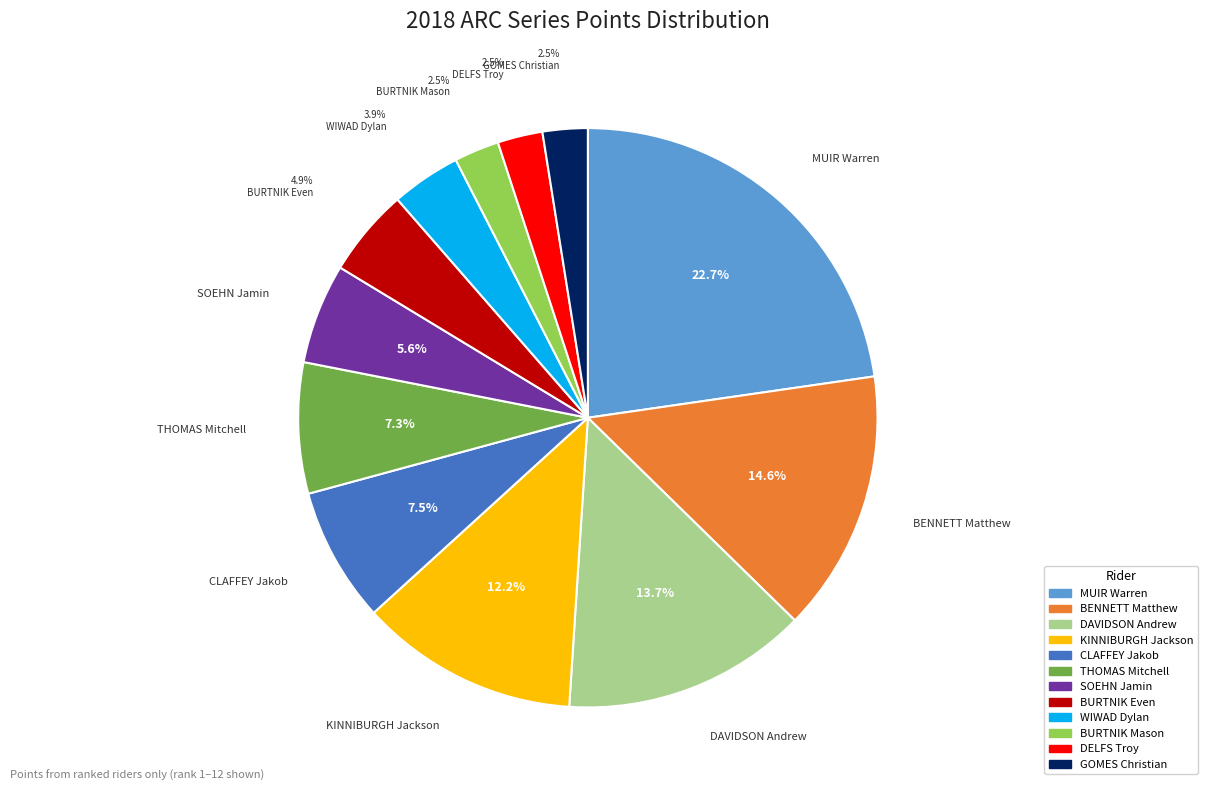

How many segments does this pie chart have?

12